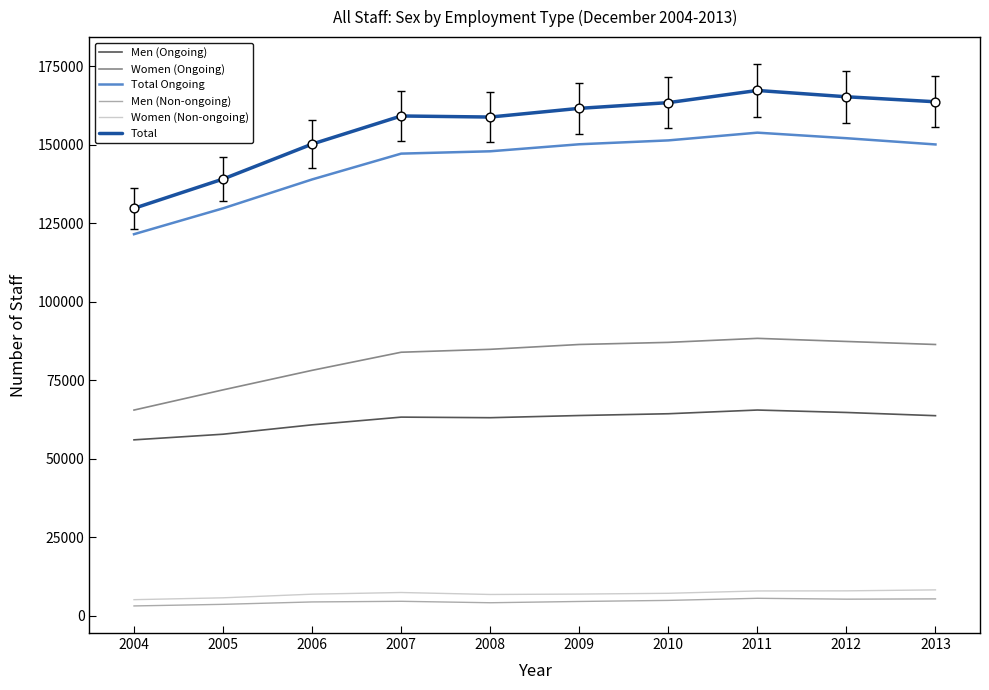

Which series has the largest range (max minus min)?

Total